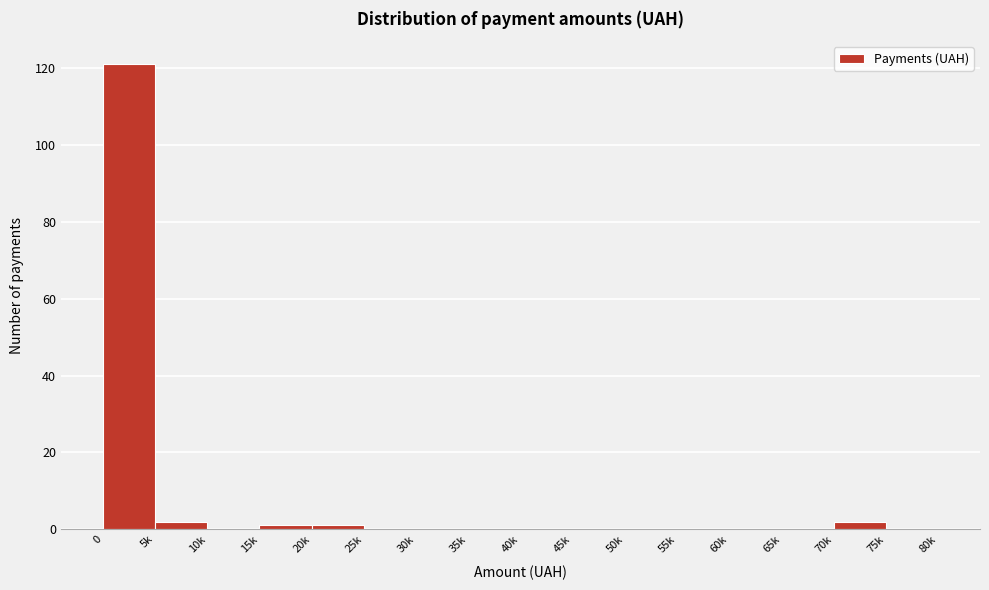

Reading left to right, extract all data points from this chart.

0=121	5k=2	10k=0	15k=1	20k=1	25k=0	30k=0	35k=0	40k=0	45k=0	50k=0	55k=0	60k=0	65k=0	70k=2	75k=0